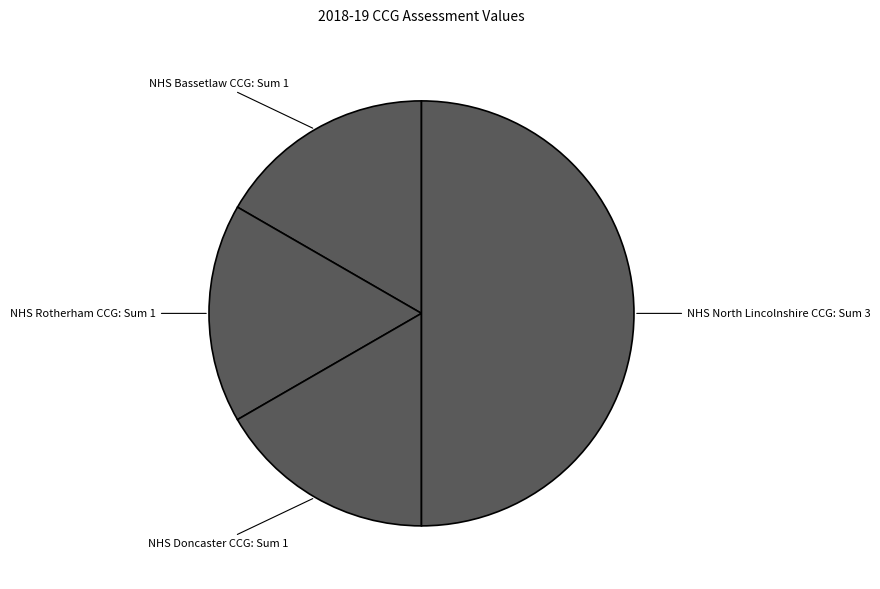

Does NHS Rotherham CCG represent more than half of the total?

No